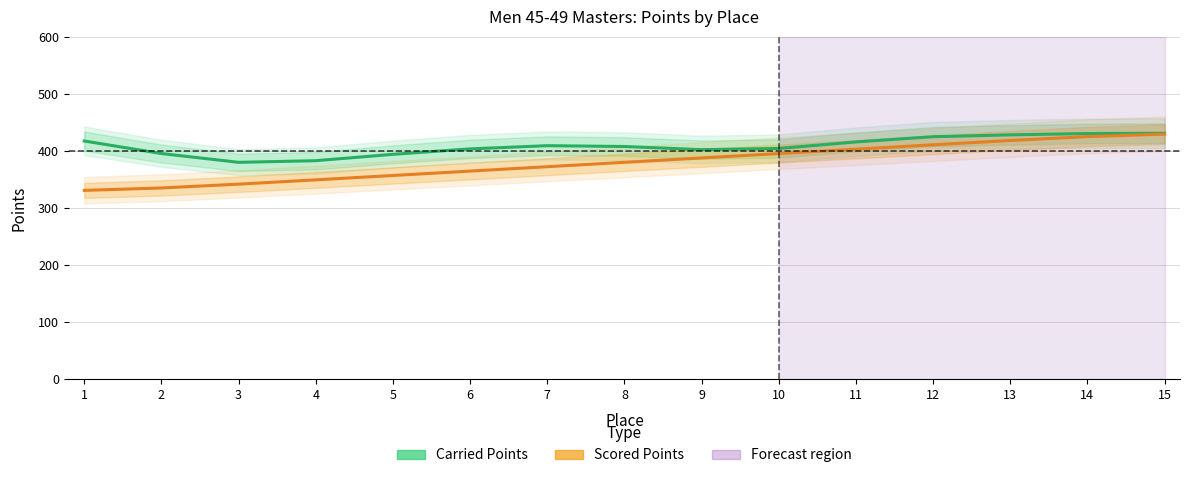

At which category is the sum across all series the highest?

15